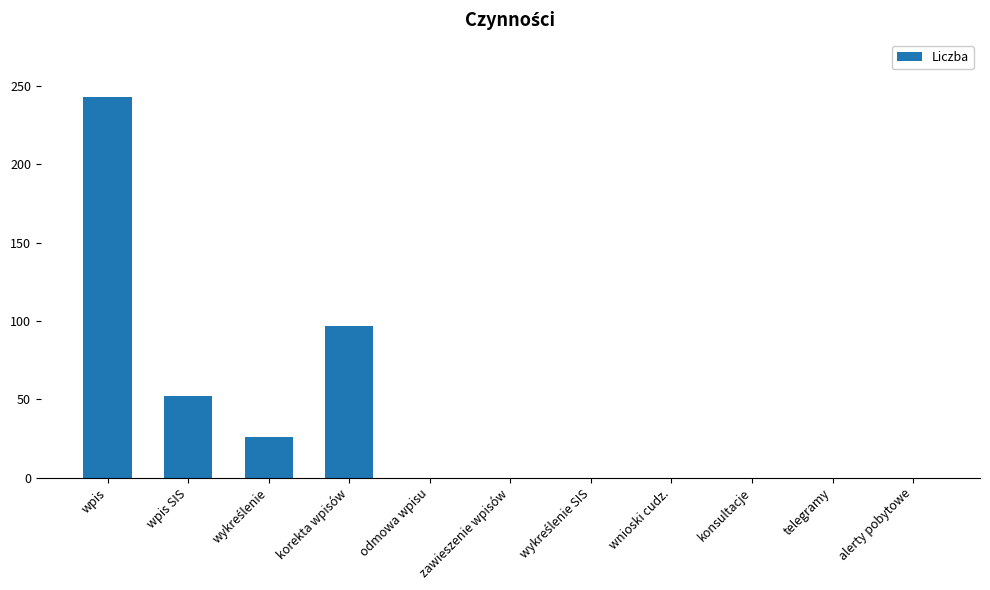

Reading left to right, extract all data points from this chart.

243	52	26	97	0	0	0	0	0	0	0